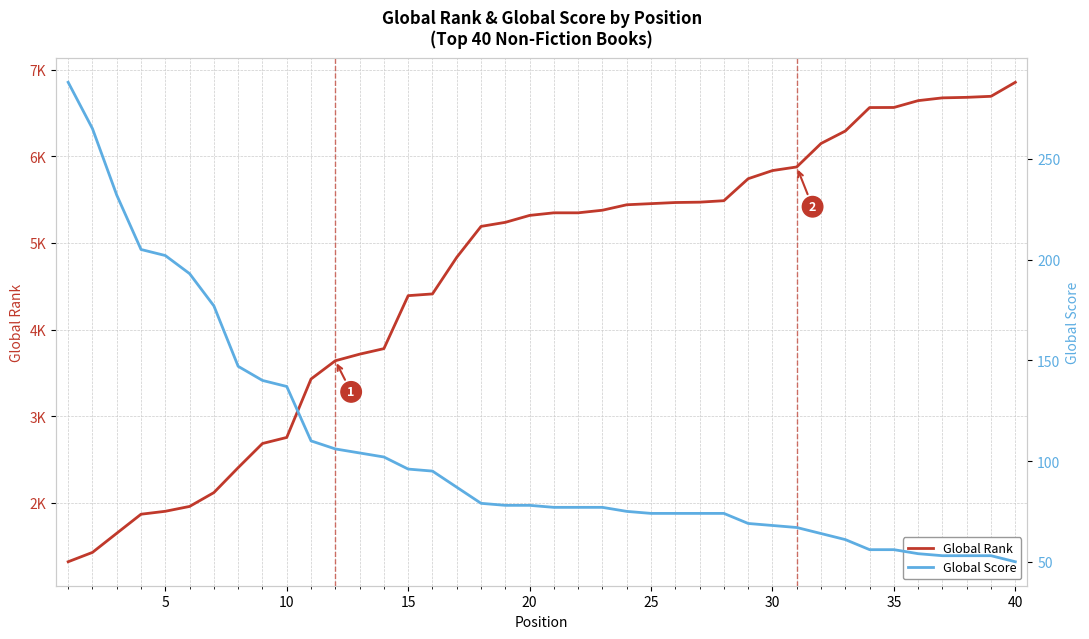

What is the difference between the maximum and second lowest values in the Global Rank series?

5431